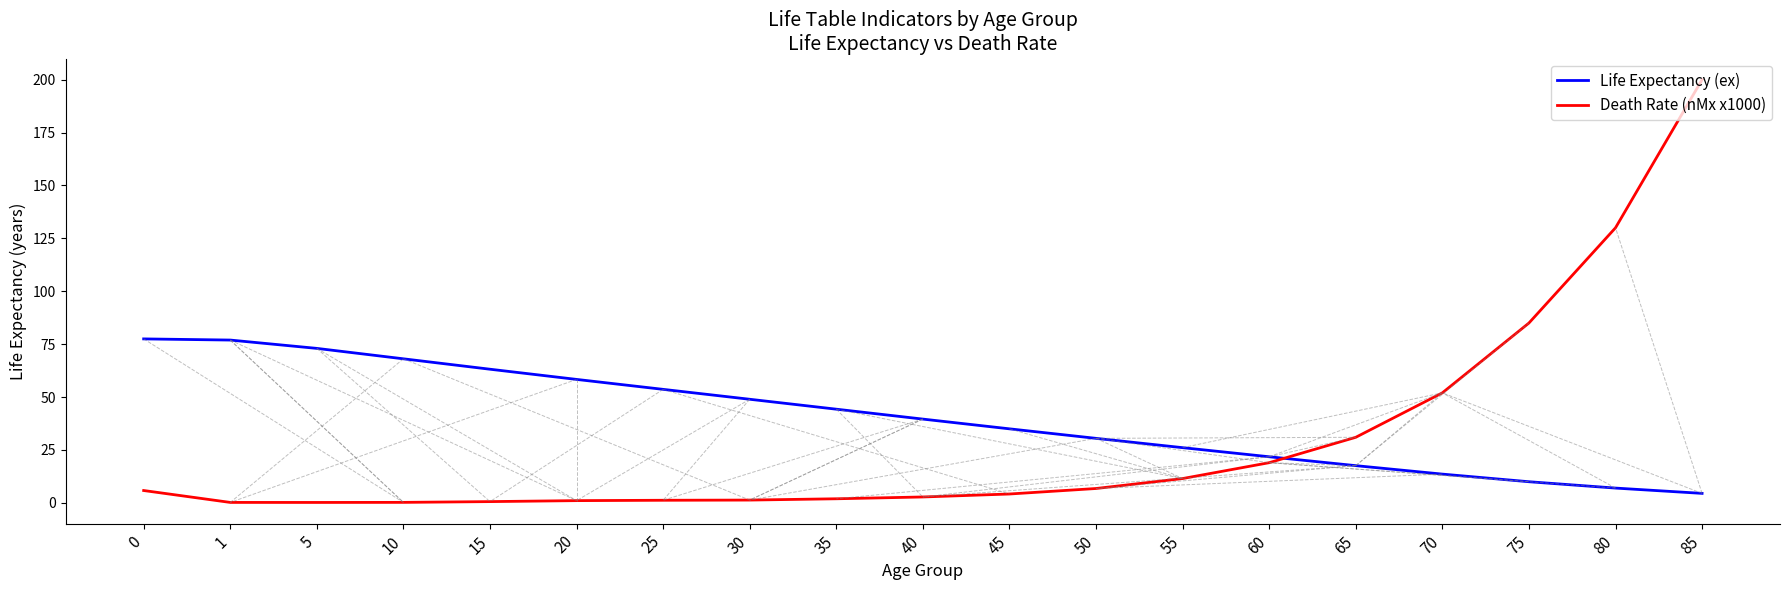

Where is Death Rate (nMx x1000) nearest to the value 100?

75